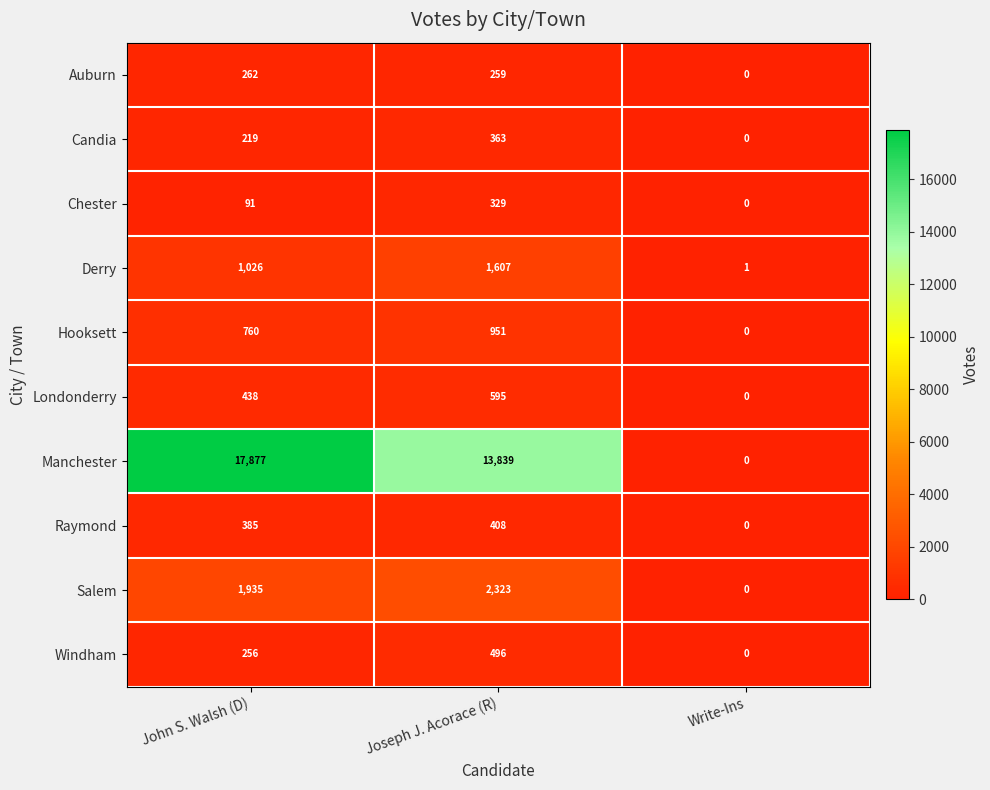

At which category is the sum across all series the highest?

John S. Walsh (D)